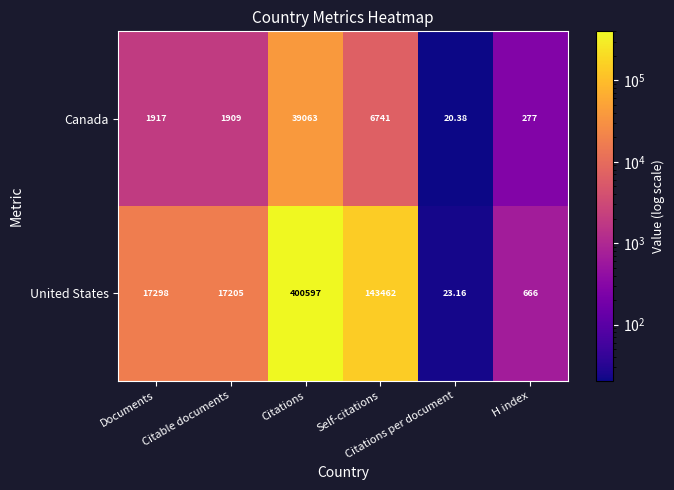

Which series has the largest range (max minus min)?

United States